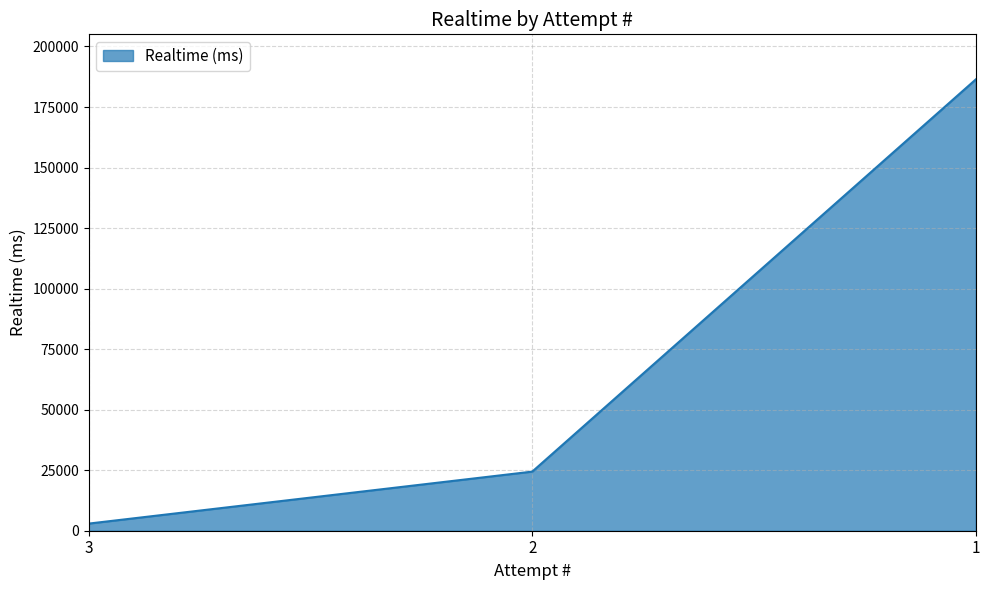

Reading left to right, list all the values displayed in this chart.

3=2947	2=24414	1=186379